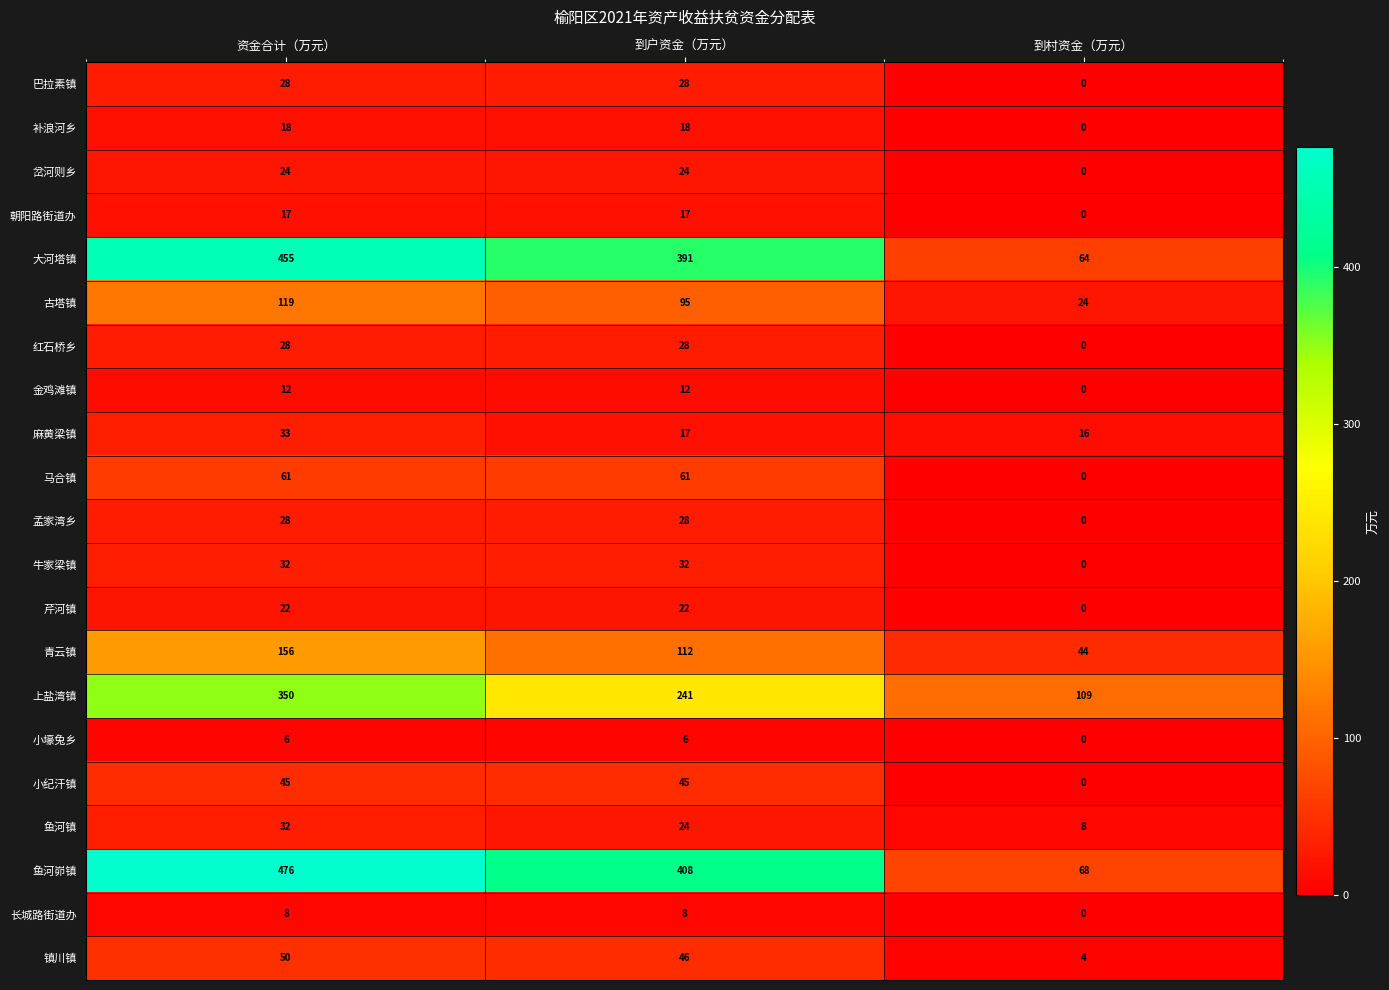

List the labels in order of 古塔镇 value, largest first.

资金合计（万元）, 到户资金（万元）, 到村资金（万元）